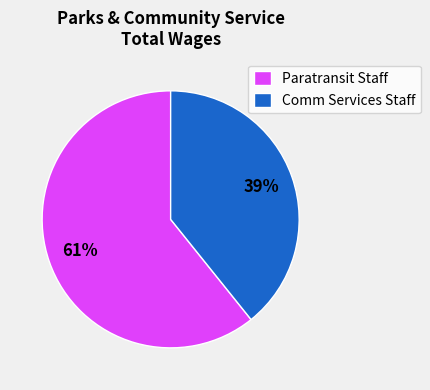

To the nearest percent, what portion does Paratransit Staff represent?

61%